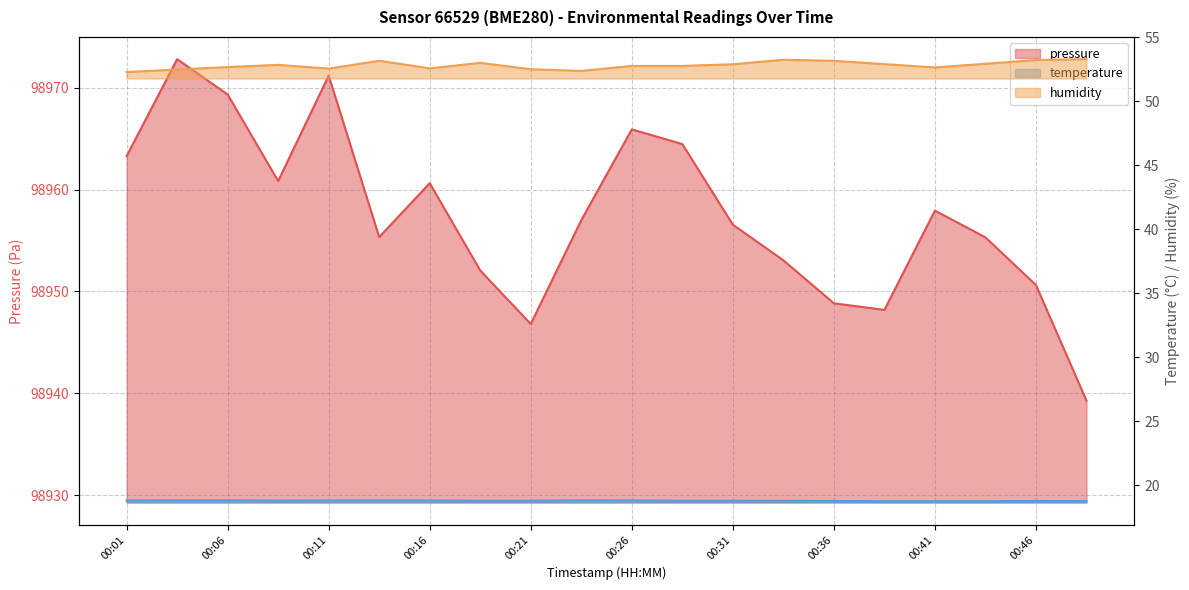

What is the value of the pressure point at the 1st from the left?

98963.3